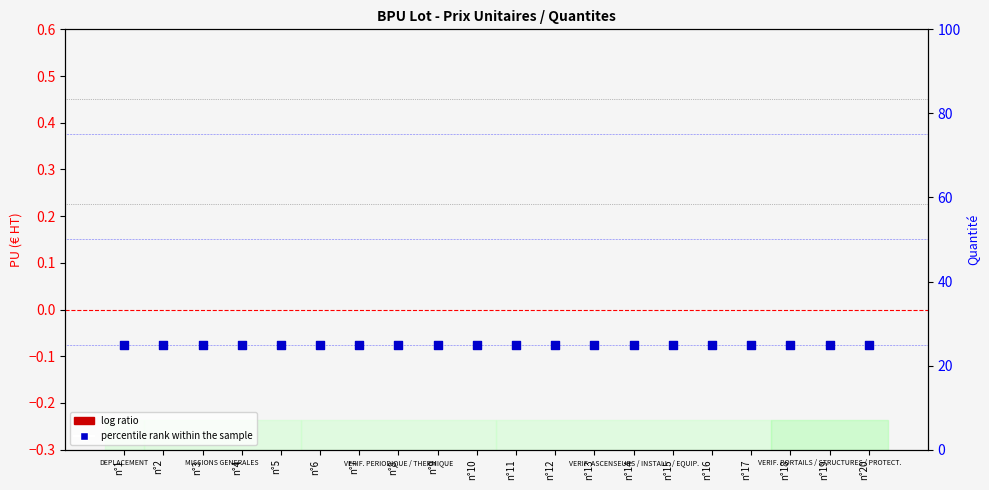

Which series has the largest total across all categories?

percentile rank within the sample